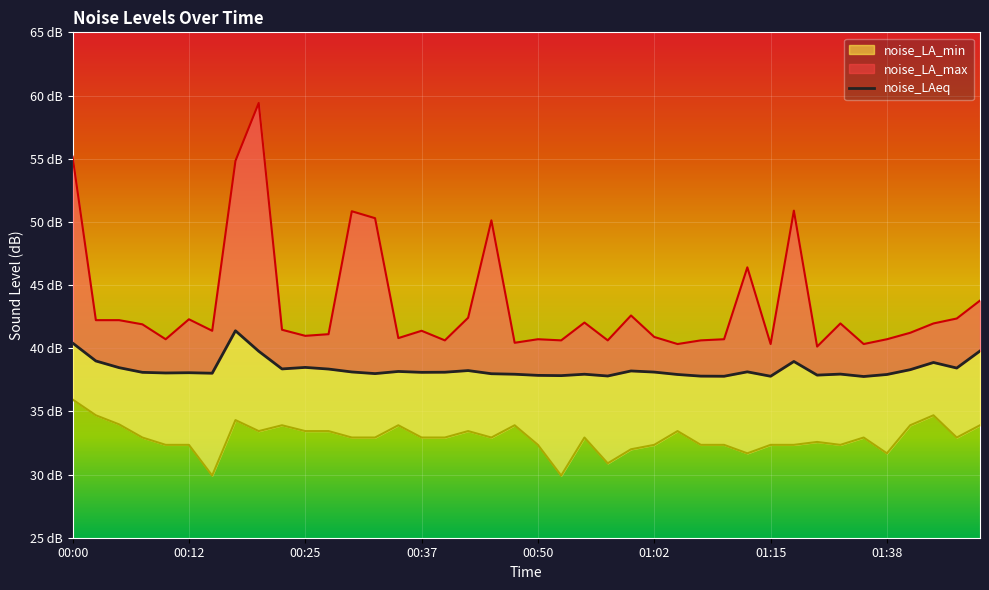

At how many categories does at least one series exceed 51?

3